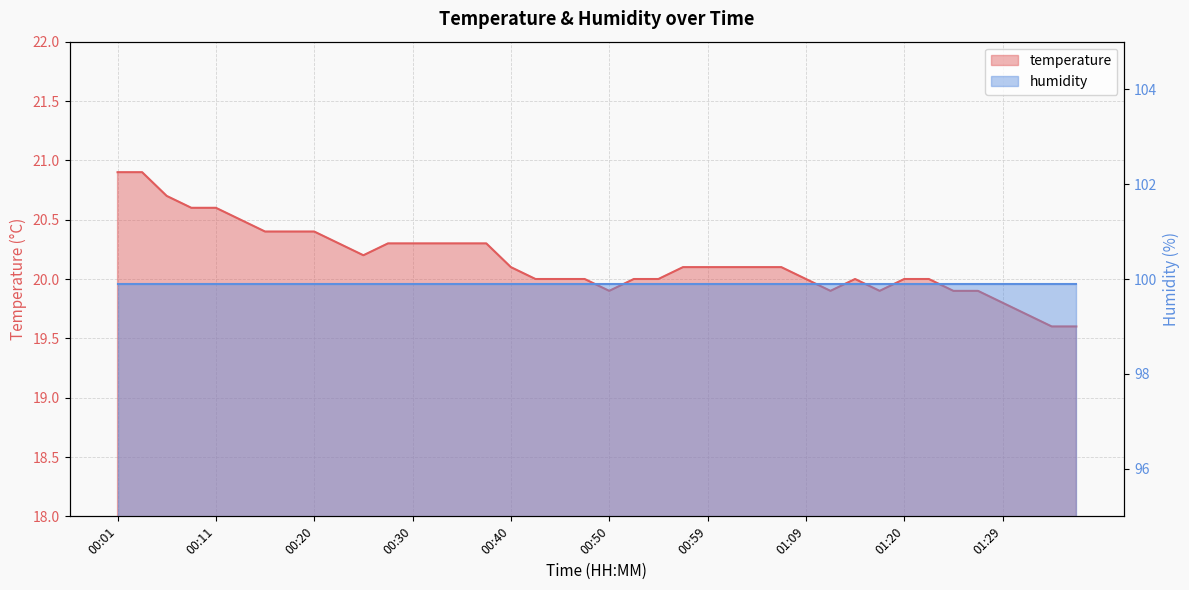

At which category does the chart reach its peak across all series?

00:01